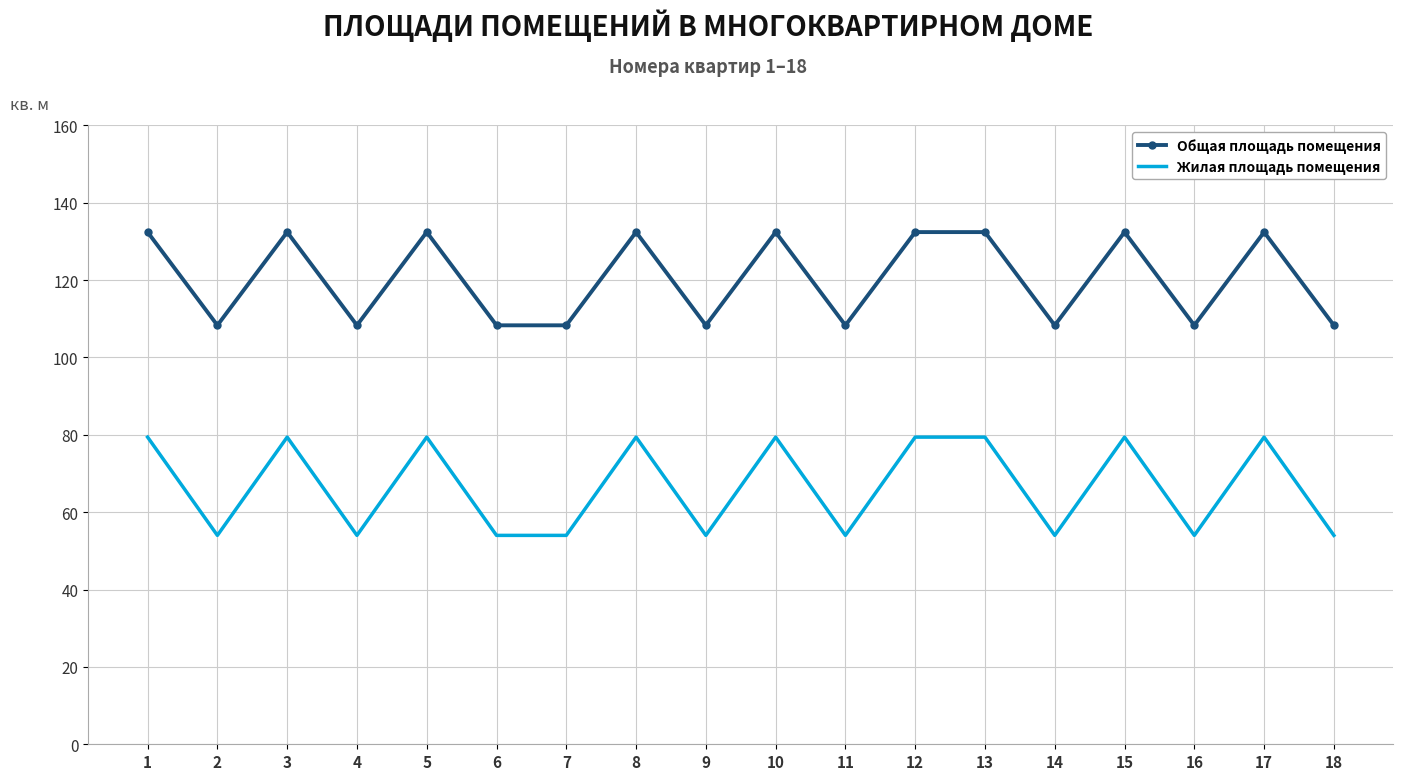

What is the total value across all series at 17?

211.8